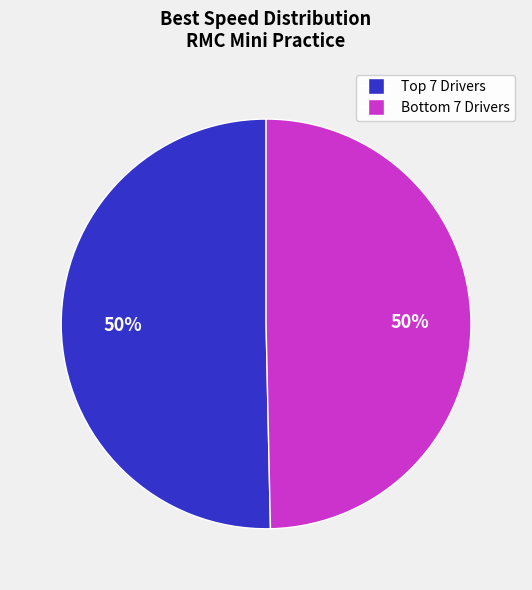

To the nearest percent, what is the average slice percentage?

50%